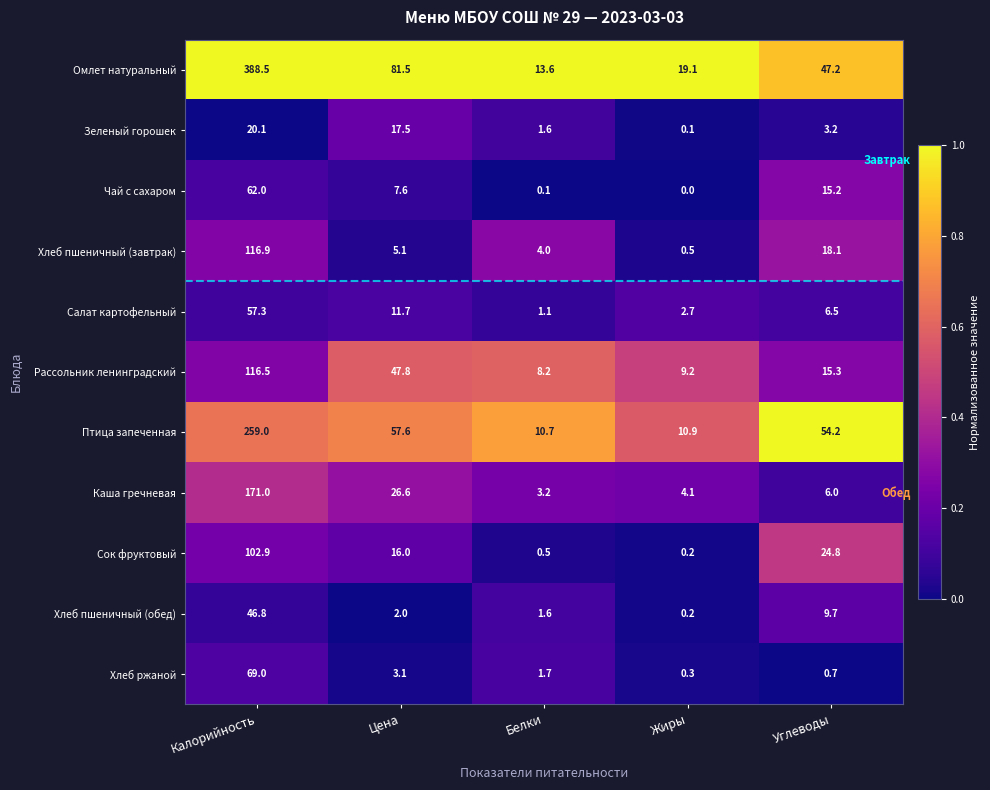

Between Жиры and Углеводы, which series saw the biggest shift?

Птица запеченная